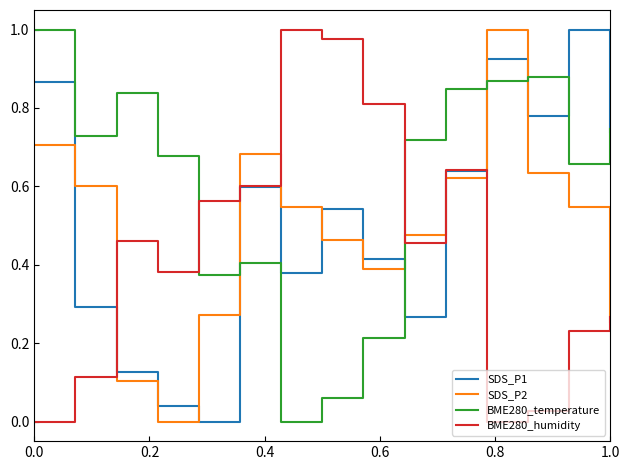

How many intersections are there between BME280_temperature and SDS_P1?

6